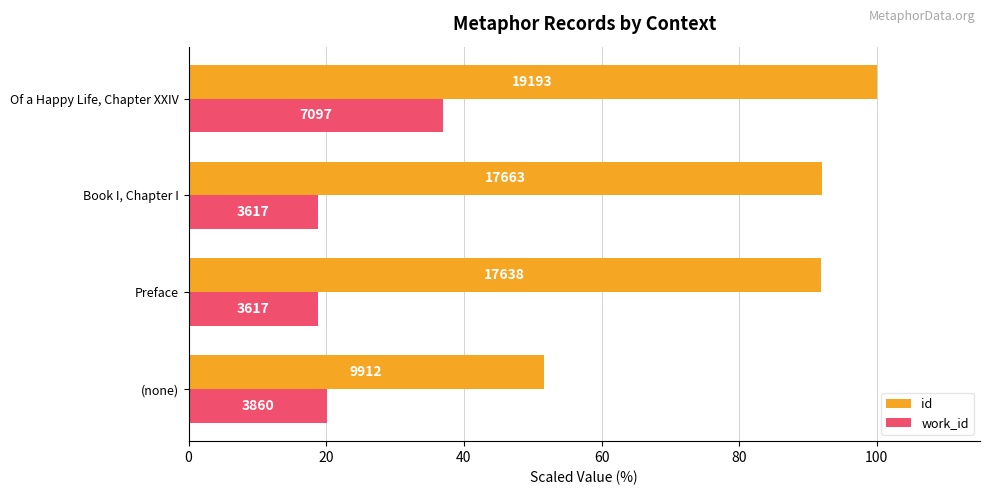

What are all the series names shown in the legend?

id, work_id